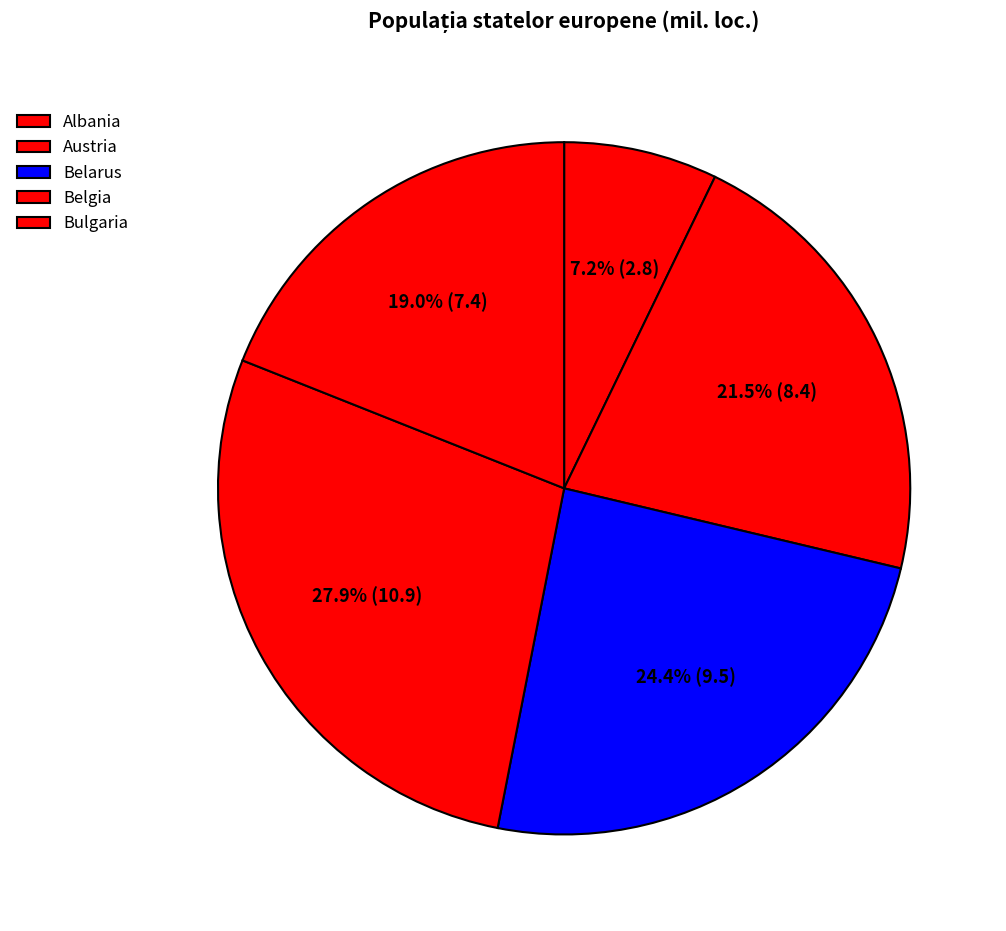

What percentage is the Belgia slice, to the nearest percent?

28%